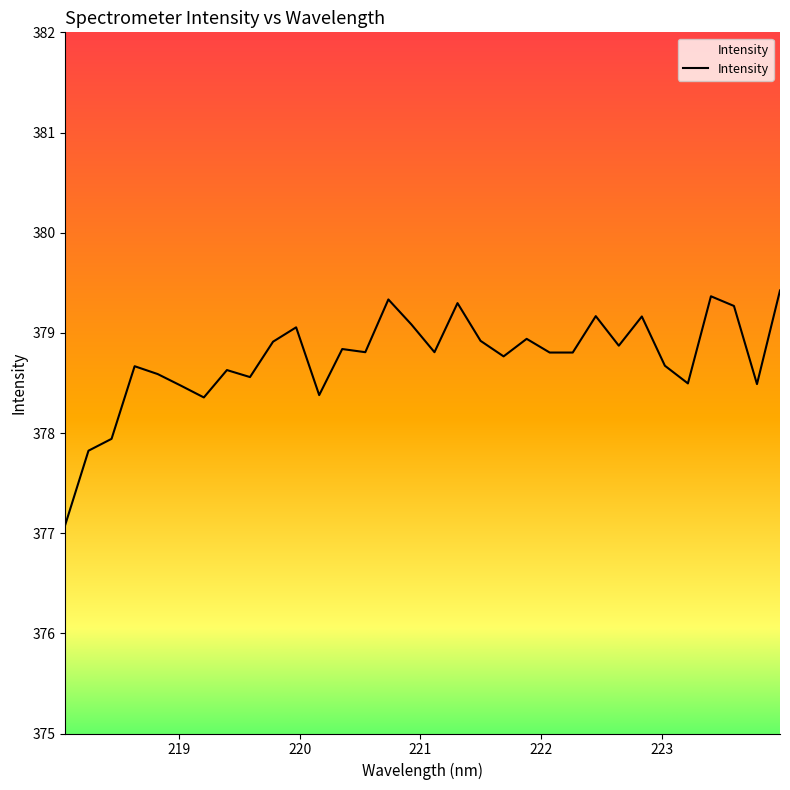

What is the difference between the maximum and minimum values?

2.3